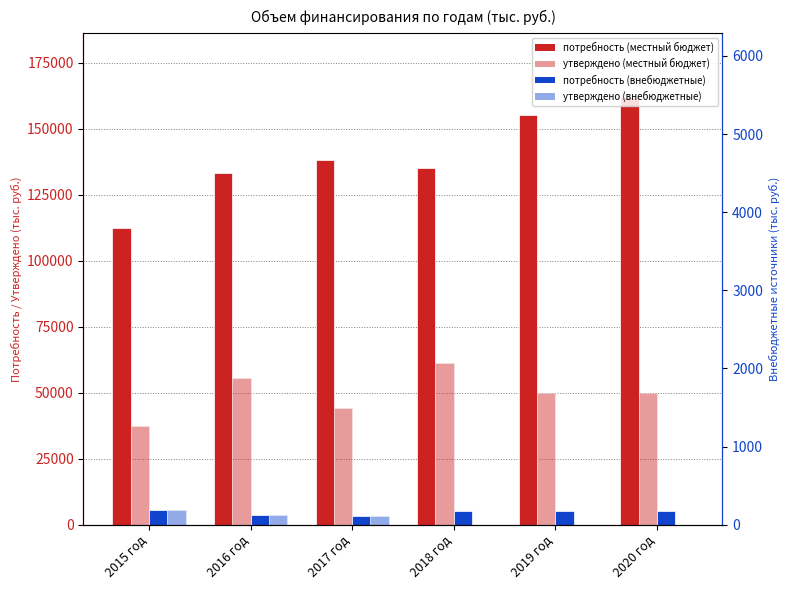

What is the difference between the maximum and second lowest values in the потребность (внебюджетные) series?

1797.0